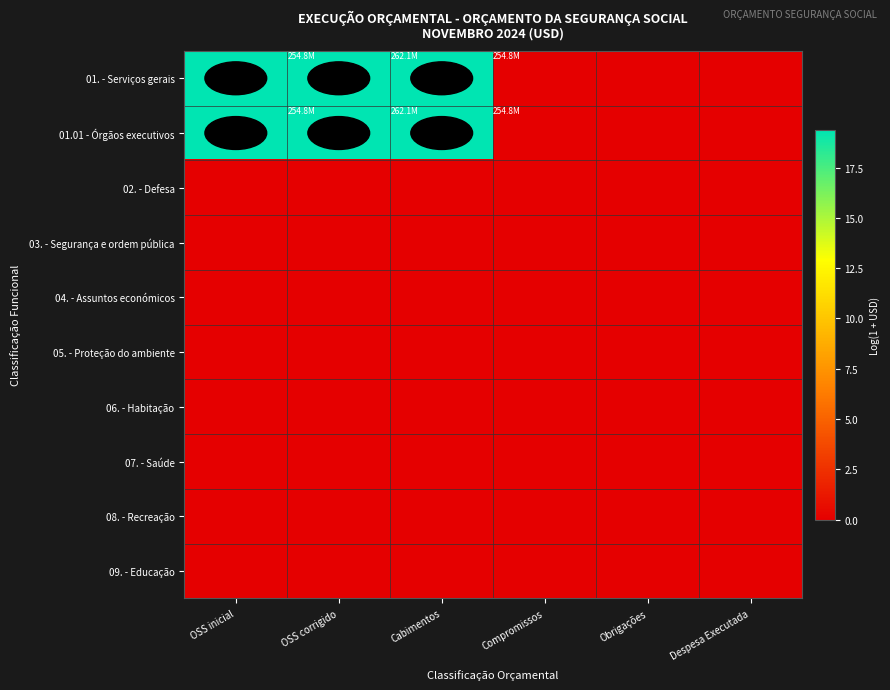

How many series are shown in this chart?

10